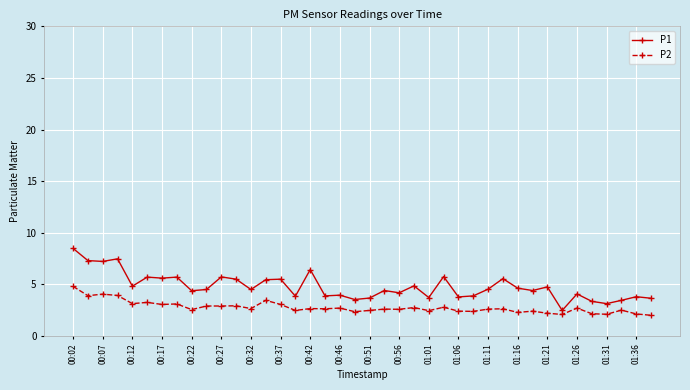

What is the value of the P1 point at the 12th from the left?

5.5